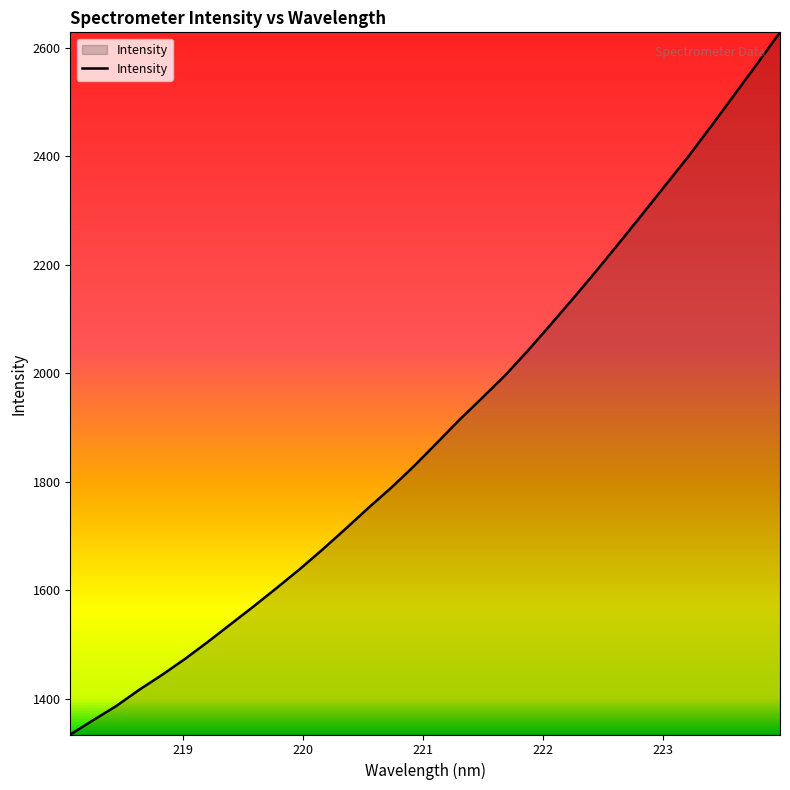

What is the smallest value displayed?

1334.1